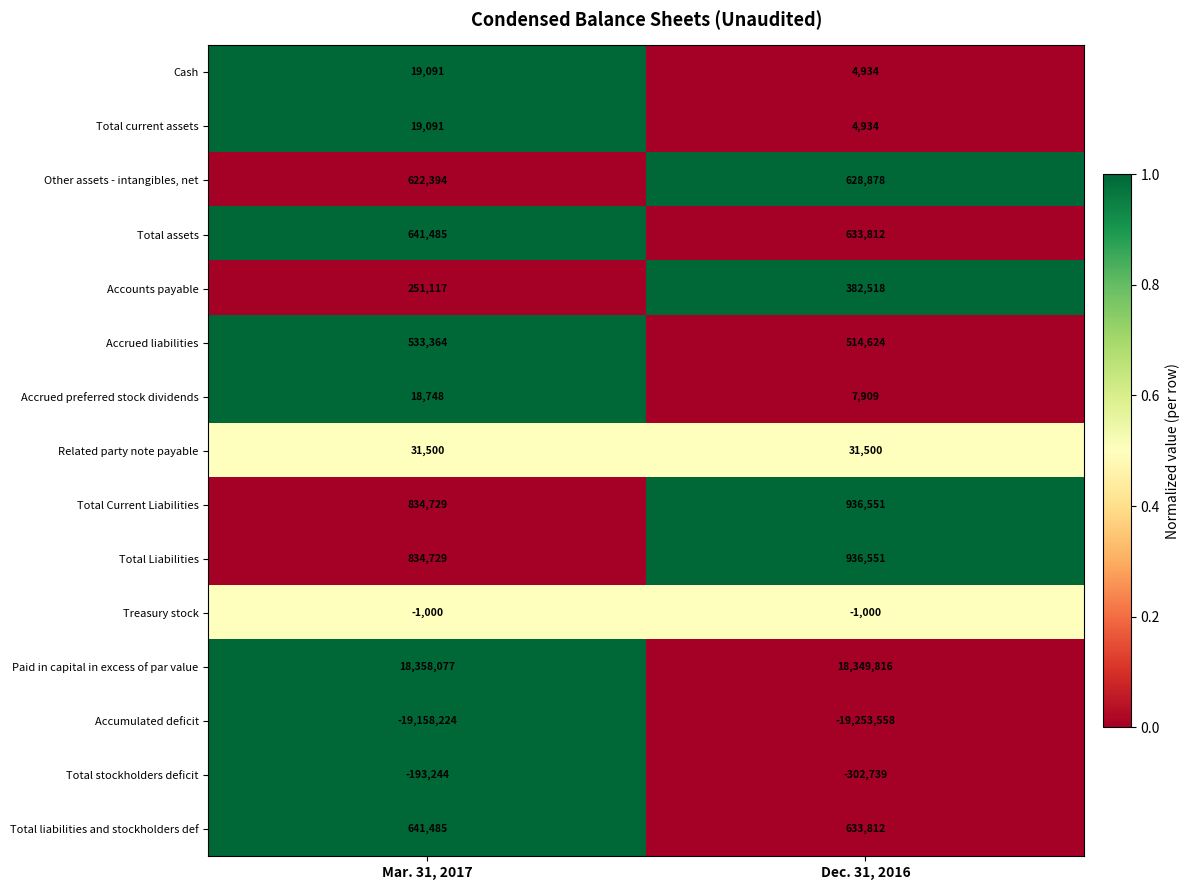

True or false: Total liabilities and stockholders def has a value of 860466 at Mar. 31, 2017.

False